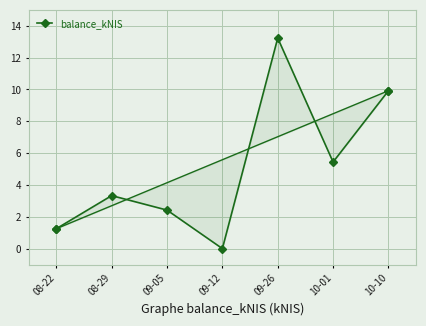

Is it true that the value at 09-12 is 6.9?

False